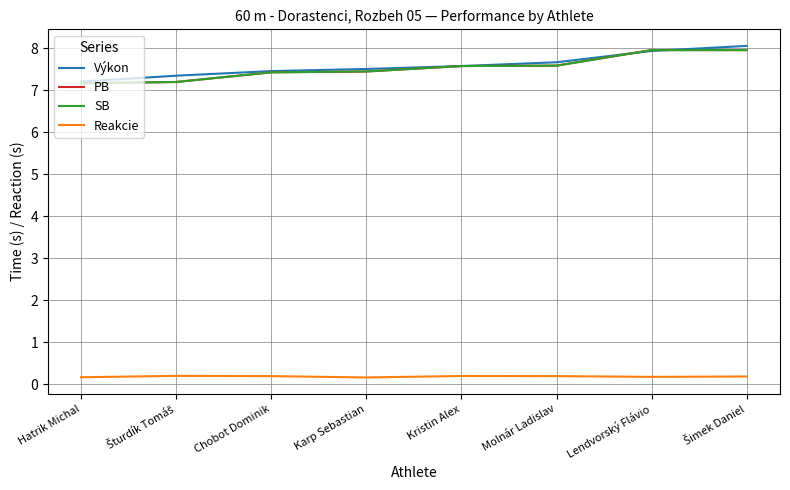

What is the average value of the Výkon series?

7.6